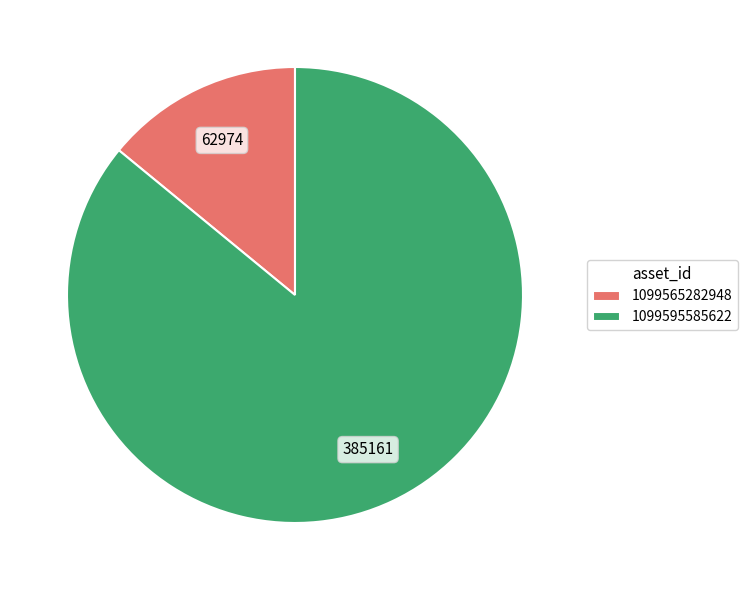

Which category accounts for the majority?

1099595585622